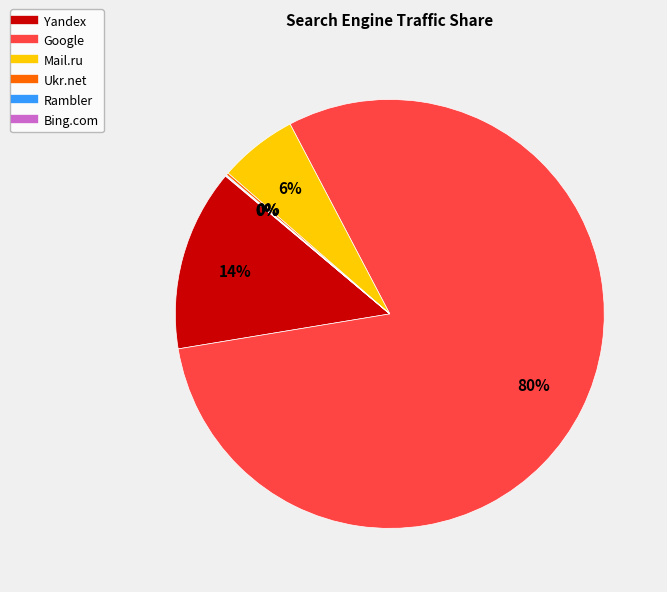

To the nearest percent, what is the difference between the Google and Yandex slice percentages?

66%